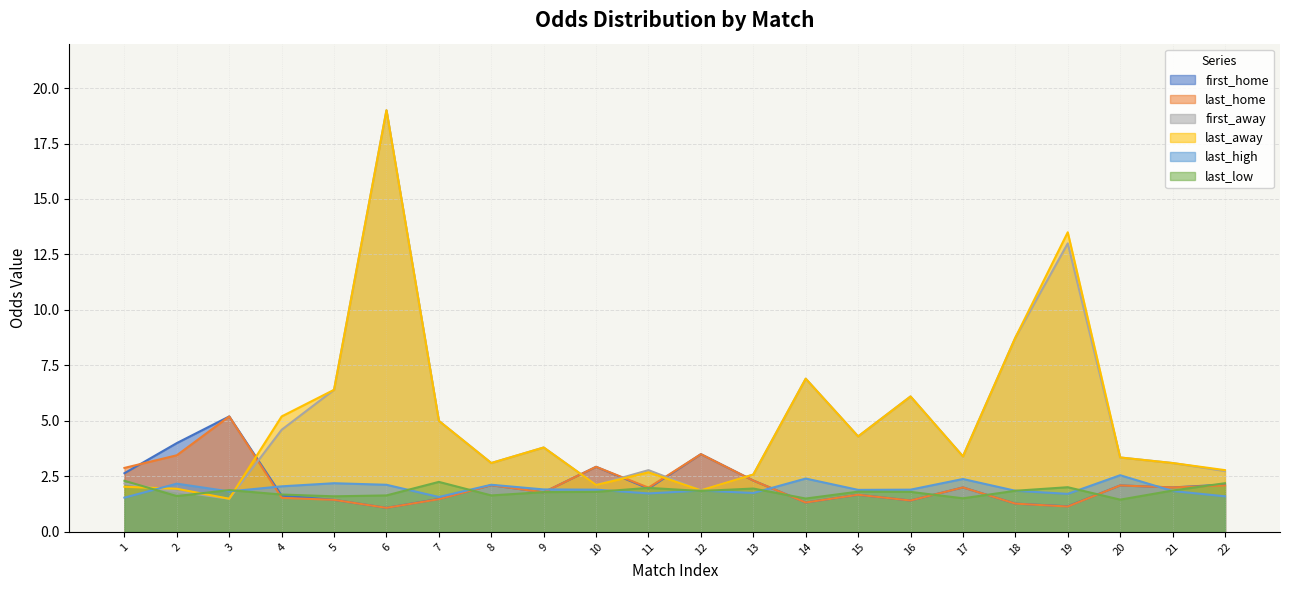

True or false: last_high and last_away cross at least once.

True